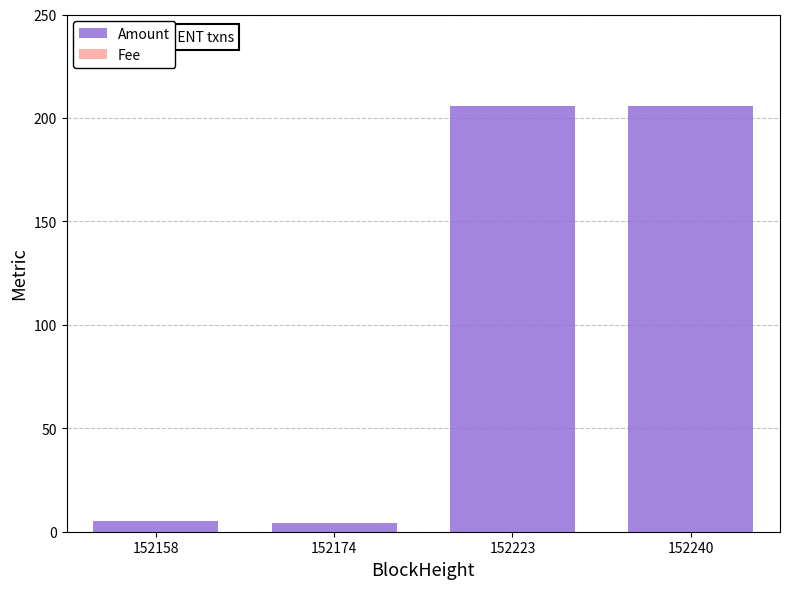

Reading left to right, list all the values displayed in this chart.

Amount: 152158=5.0	152174=4.0	152223=205.6	152240=205.6
Fee: 152158=0.0	152174=0.0	152223=0.0	152240=0.0